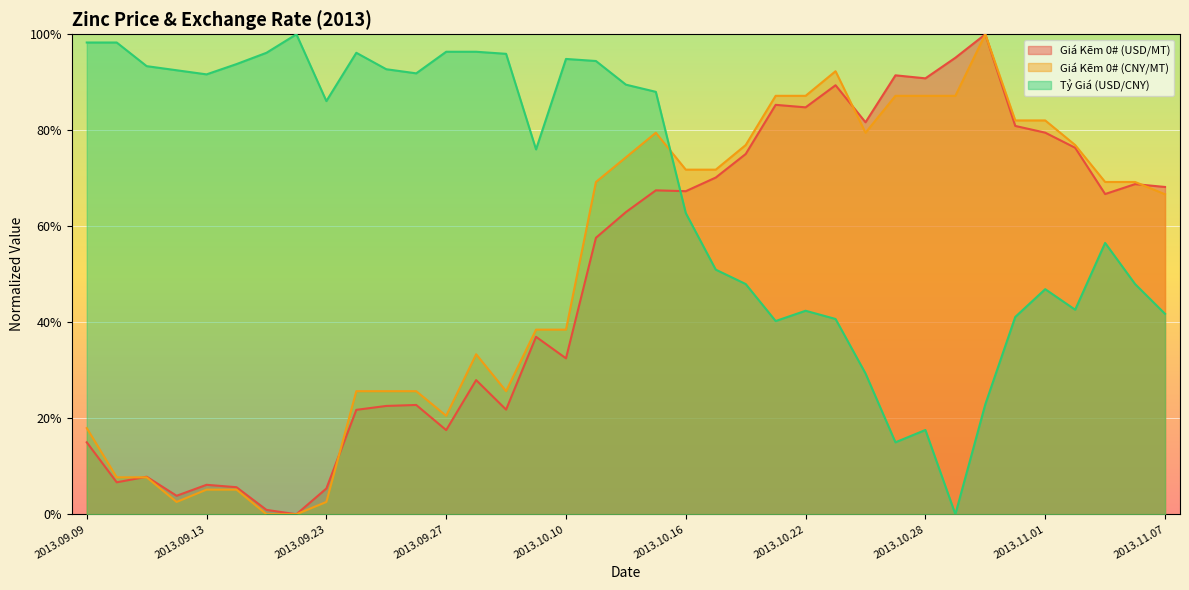

At which label does Giá Kẽm 0# (CNY/MT) reach its minimum?

2013.09.17